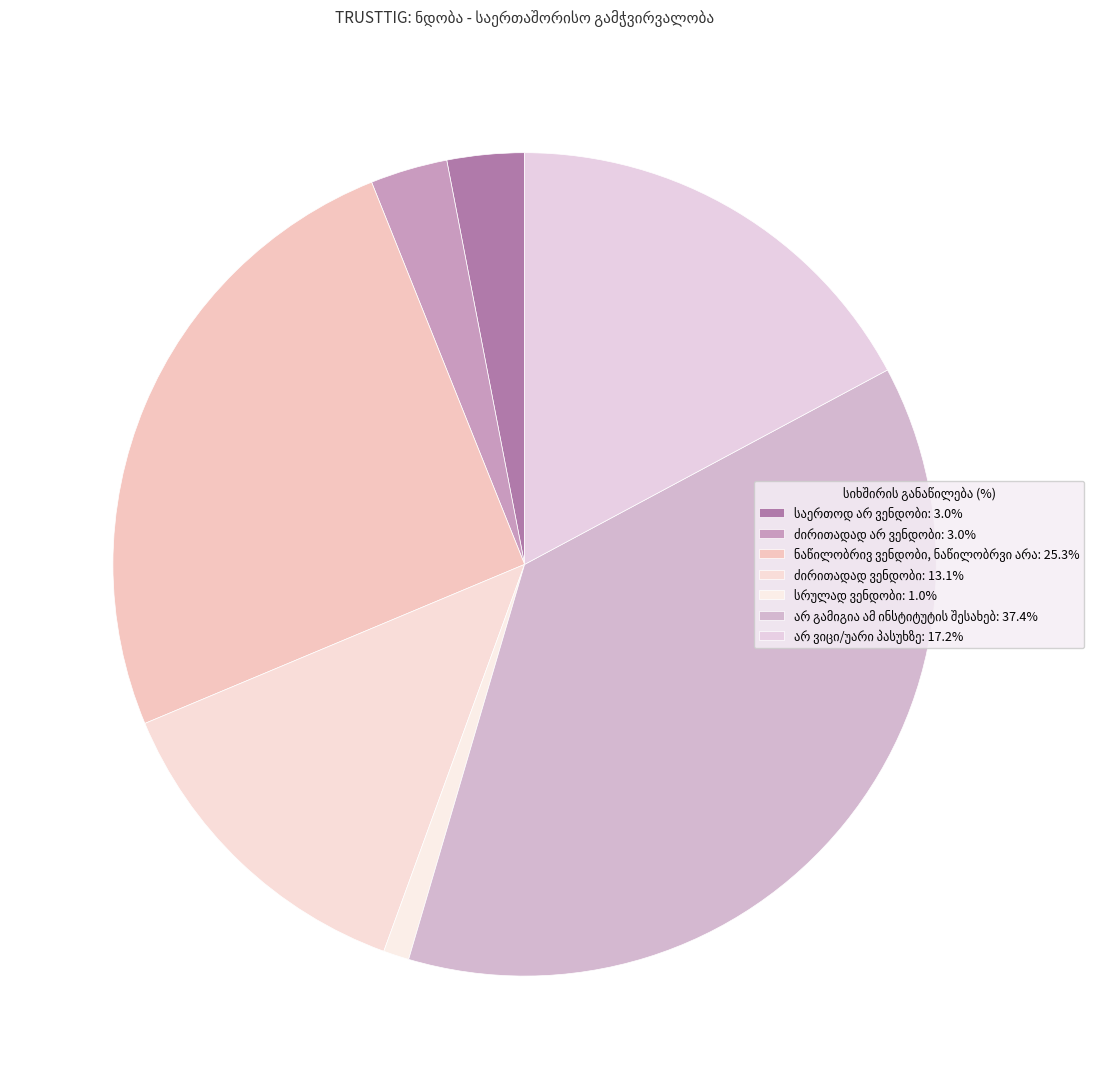

Rank the categories by value from lowest to highest.

სრულად ვენდობი, საერთოდ არ ვენდობი, ძირითადად არ ვენდობი, ძირითადად ვენდობი, არ ვიცი/უარი პასუხზე, ნაწილობრივ ვენდობი, ნაწილობრვი არა, არ გამიგია ამ ინსტიტუტის შესახებ